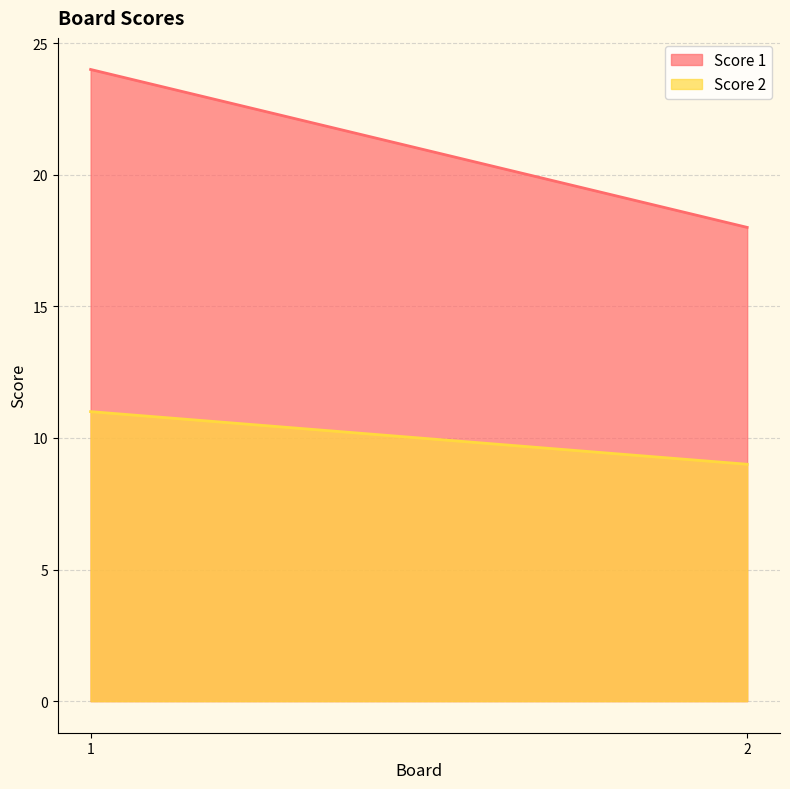

What is the value of the Score 2 point at the 2nd from the left?

9